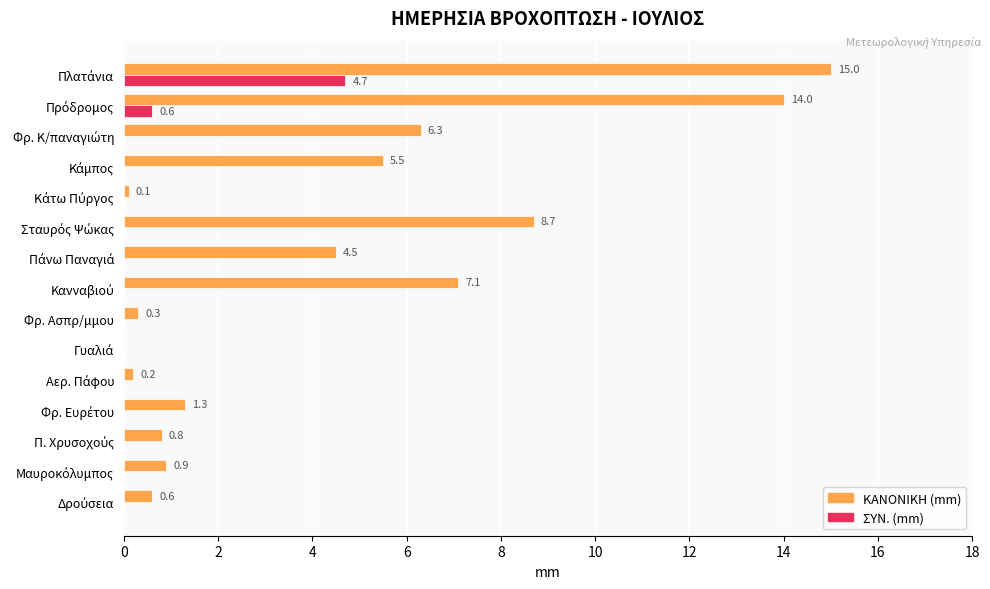

What is the greatest value displayed?

15.0